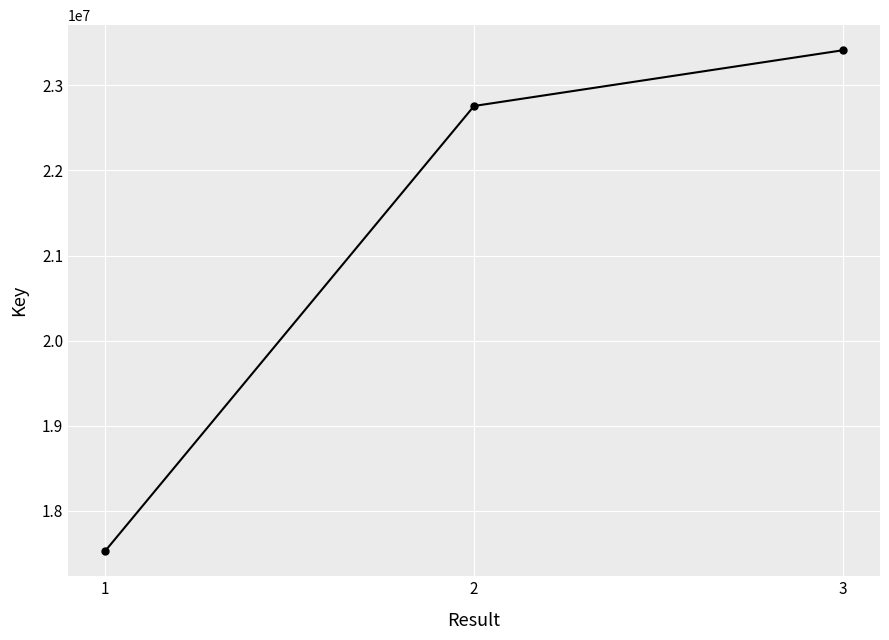

What is the value of the 3rd point from the left?

23413348